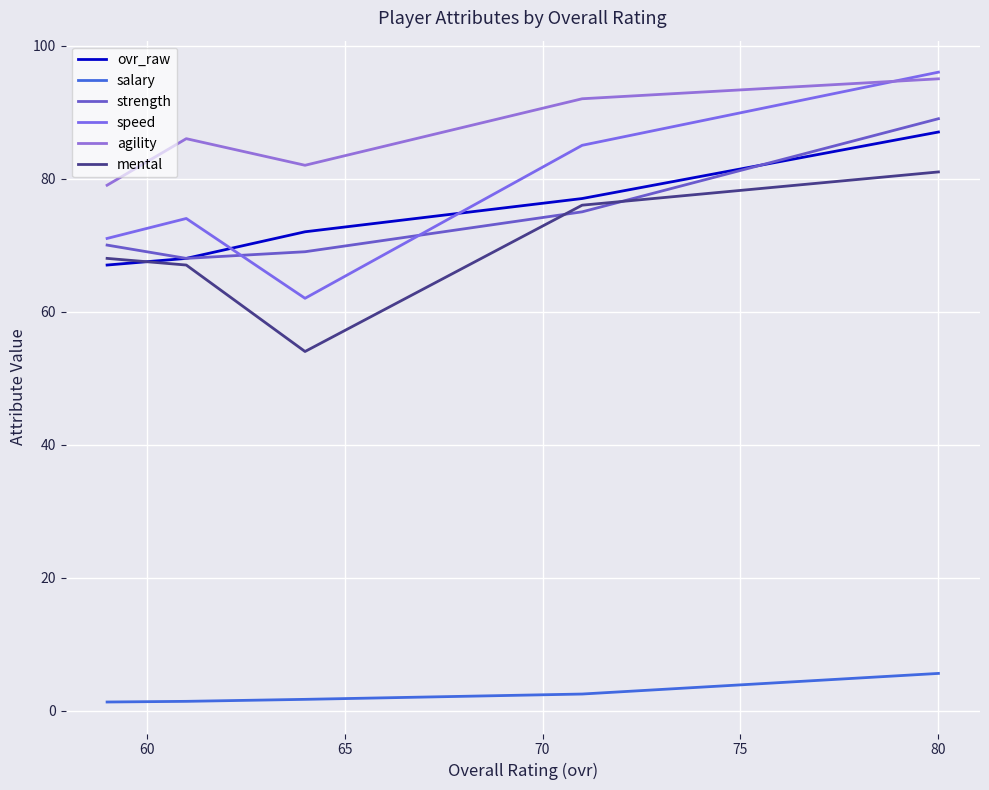

Does the chart have visible grid lines?

Yes